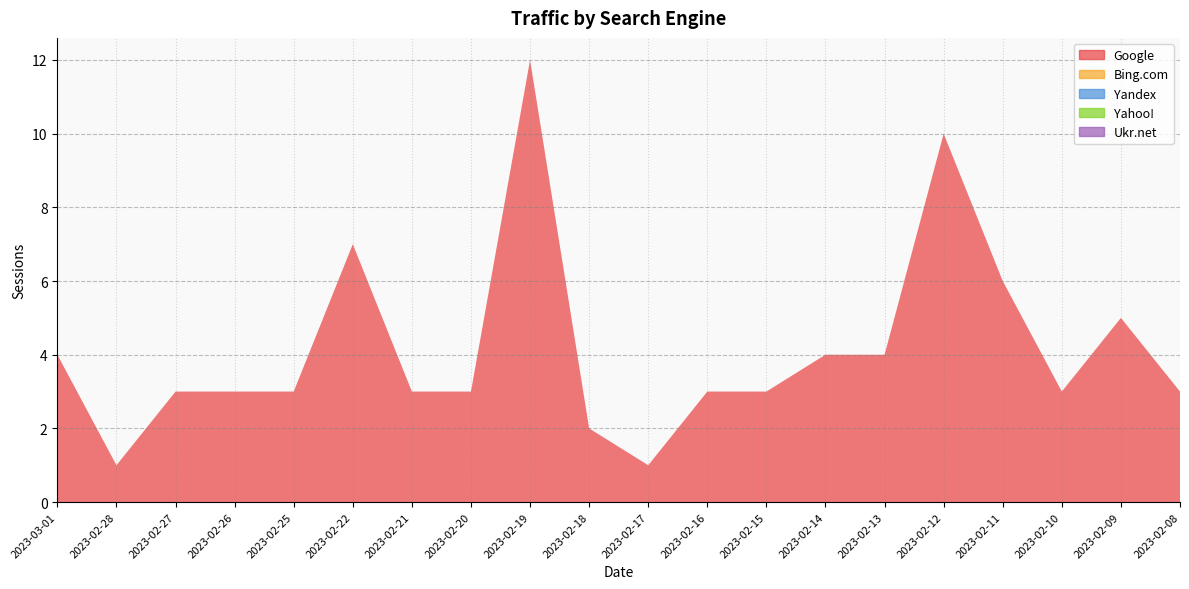

Reading right to left, transcribe all the data shown in this chart.

Google: 2023-02-08=3	2023-02-09=5	2023-02-10=3	2023-02-11=6	2023-02-12=10	2023-02-13=4	2023-02-14=4	2023-02-15=3	2023-02-16=3	2023-02-17=1	2023-02-18=2	2023-02-19=12	2023-02-20=3	2023-02-21=3	2023-02-22=7	2023-02-25=3	2023-02-26=3	2023-02-27=3	2023-02-28=1	2023-03-01=4
Bing.com: 2023-02-08=0	2023-02-09=0	2023-02-10=0	2023-02-11=0	2023-02-12=0	2023-02-13=0	2023-02-14=0	2023-02-15=0	2023-02-16=0	2023-02-17=0	2023-02-18=0	2023-02-19=0	2023-02-20=0	2023-02-21=0	2023-02-22=0	2023-02-25=0	2023-02-26=0	2023-02-27=0	2023-02-28=0	2023-03-01=0
Yandex: 2023-02-08=0	2023-02-09=0	2023-02-10=0	2023-02-11=0	2023-02-12=0	2023-02-13=0	2023-02-14=0	2023-02-15=0	2023-02-16=0	2023-02-17=0	2023-02-18=0	2023-02-19=0	2023-02-20=0	2023-02-21=0	2023-02-22=0	2023-02-25=0	2023-02-26=0	2023-02-27=0	2023-02-28=0	2023-03-01=0
Yahoo!: 2023-02-08=0	2023-02-09=0	2023-02-10=0	2023-02-11=0	2023-02-12=0	2023-02-13=0	2023-02-14=0	2023-02-15=0	2023-02-16=0	2023-02-17=0	2023-02-18=0	2023-02-19=0	2023-02-20=0	2023-02-21=0	2023-02-22=0	2023-02-25=0	2023-02-26=0	2023-02-27=0	2023-02-28=0	2023-03-01=0
Ukr.net: 2023-02-08=0	2023-02-09=0	2023-02-10=0	2023-02-11=0	2023-02-12=0	2023-02-13=0	2023-02-14=0	2023-02-15=0	2023-02-16=0	2023-02-17=0	2023-02-18=0	2023-02-19=0	2023-02-20=0	2023-02-21=0	2023-02-22=0	2023-02-25=0	2023-02-26=0	2023-02-27=0	2023-02-28=0	2023-03-01=0